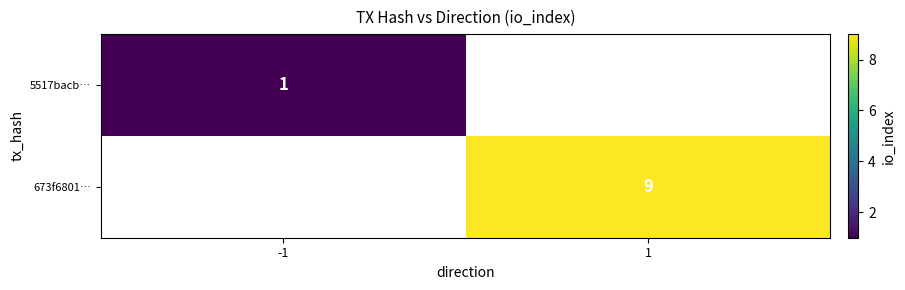

The 5517bacb… series shows 1 at -1. True or false?

True